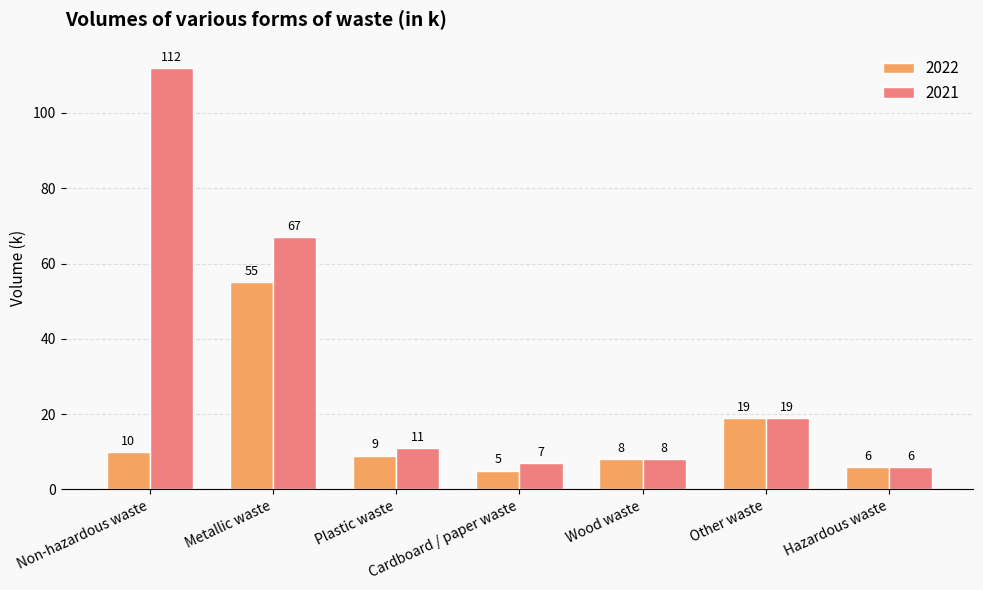

Which series has the largest total across all categories?

2021